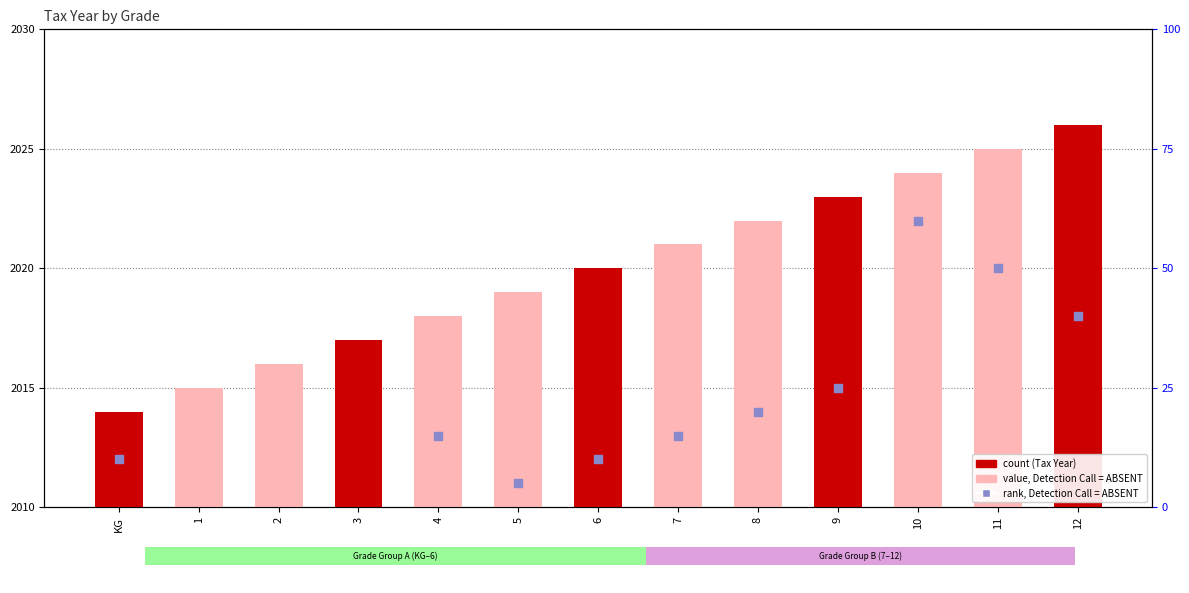

Which series has the largest total across all categories?

Tax Year